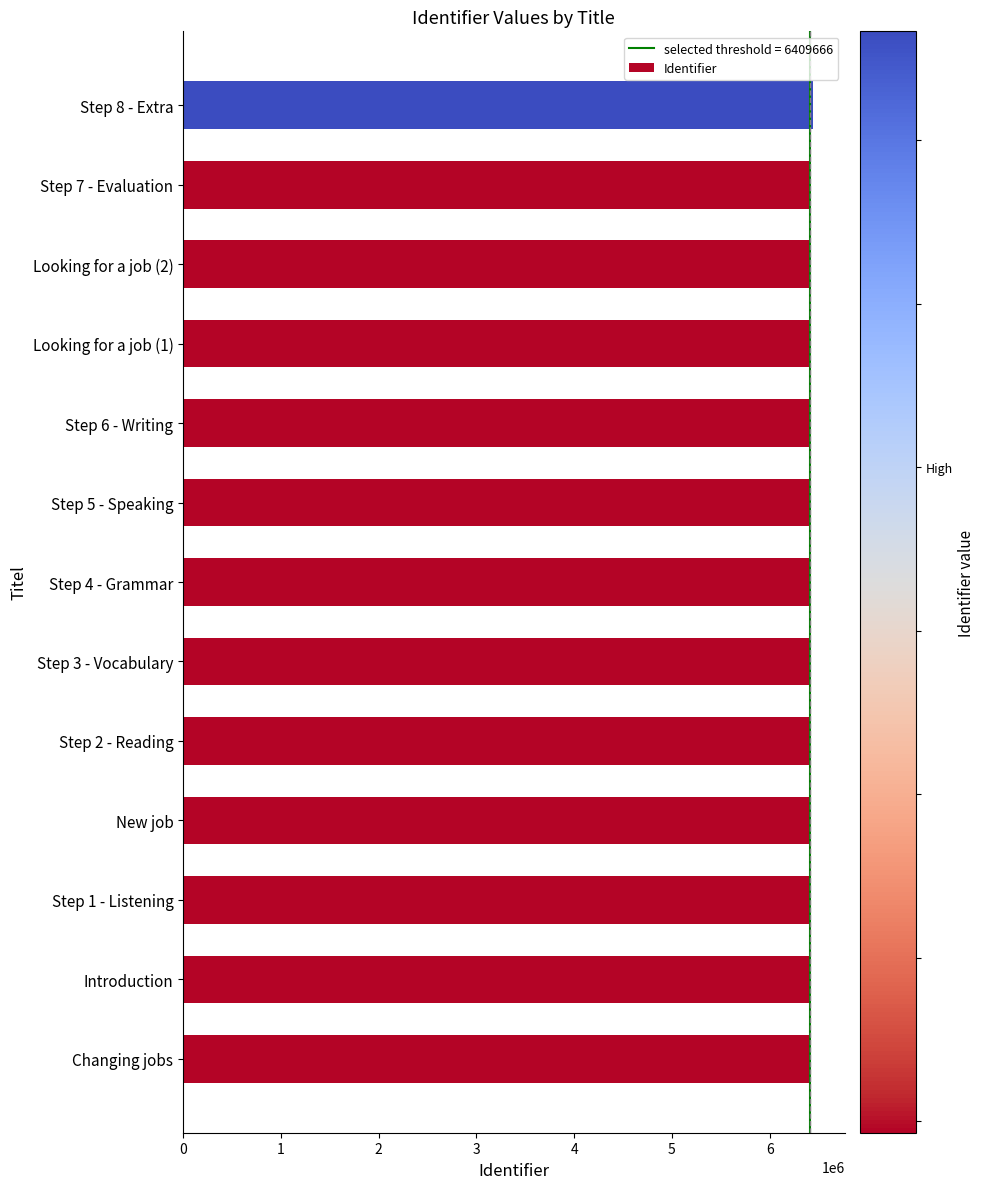

The chart shows a value of 9618751 at Changing jobs. True or false?

False